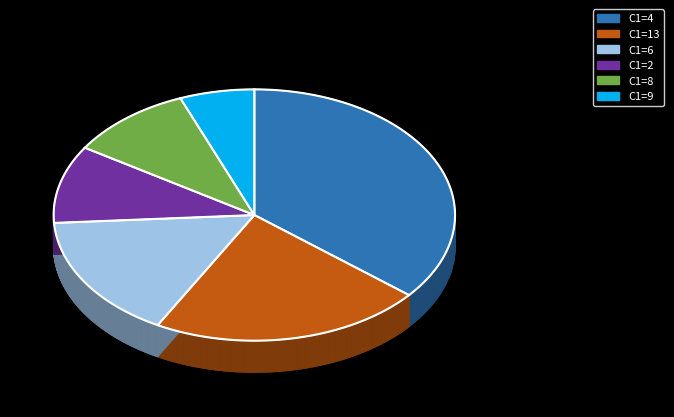

Rank the categories by value from highest to lowest.

4, 13, 6, 2, 8, 9